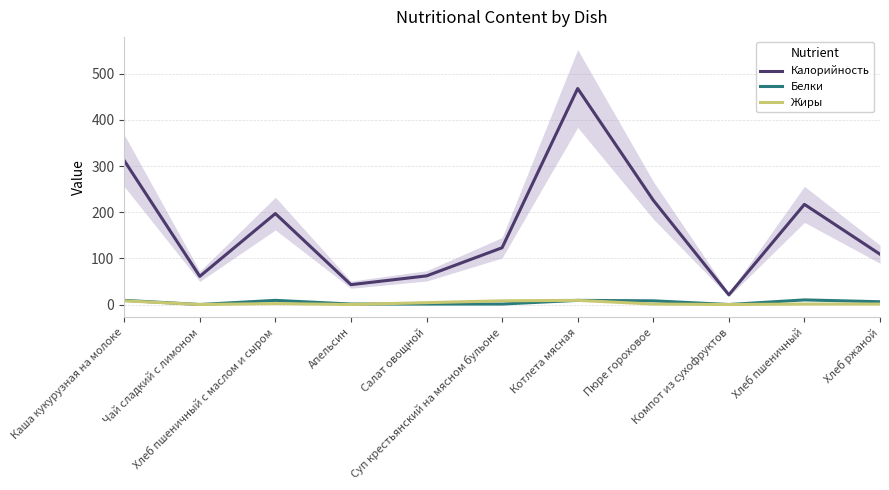

Where is Белки nearest to the value 5?

Хлеб ржаной